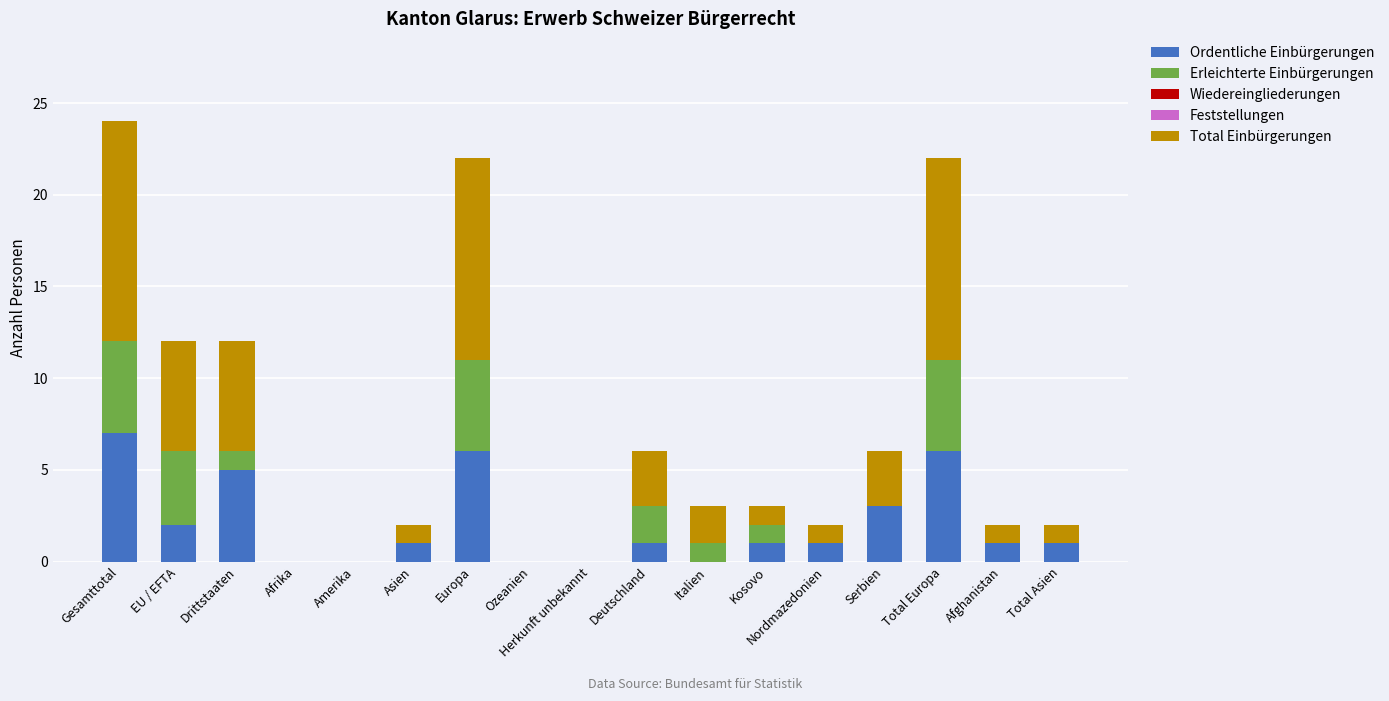

The Ordentliche Einbürgerungen series shows 7 at Gesamttotal. True or false?

True